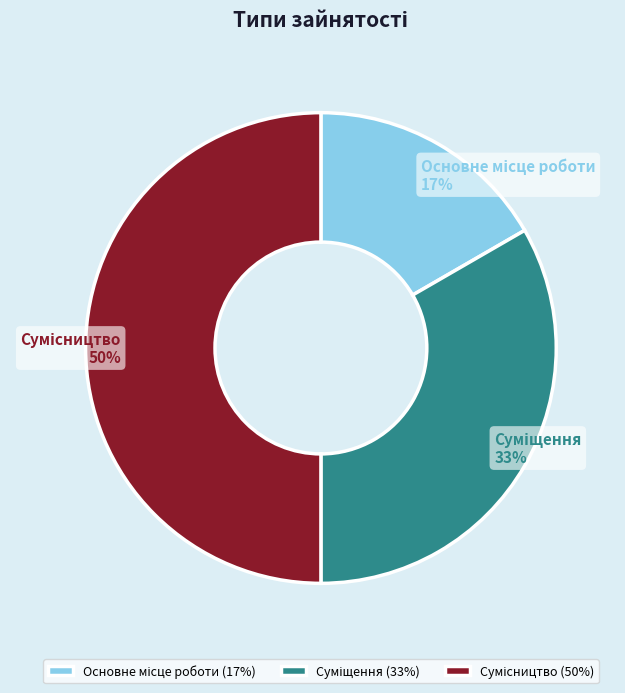

To the nearest percent, what is the difference between the largest and smallest slice percentages?

33%